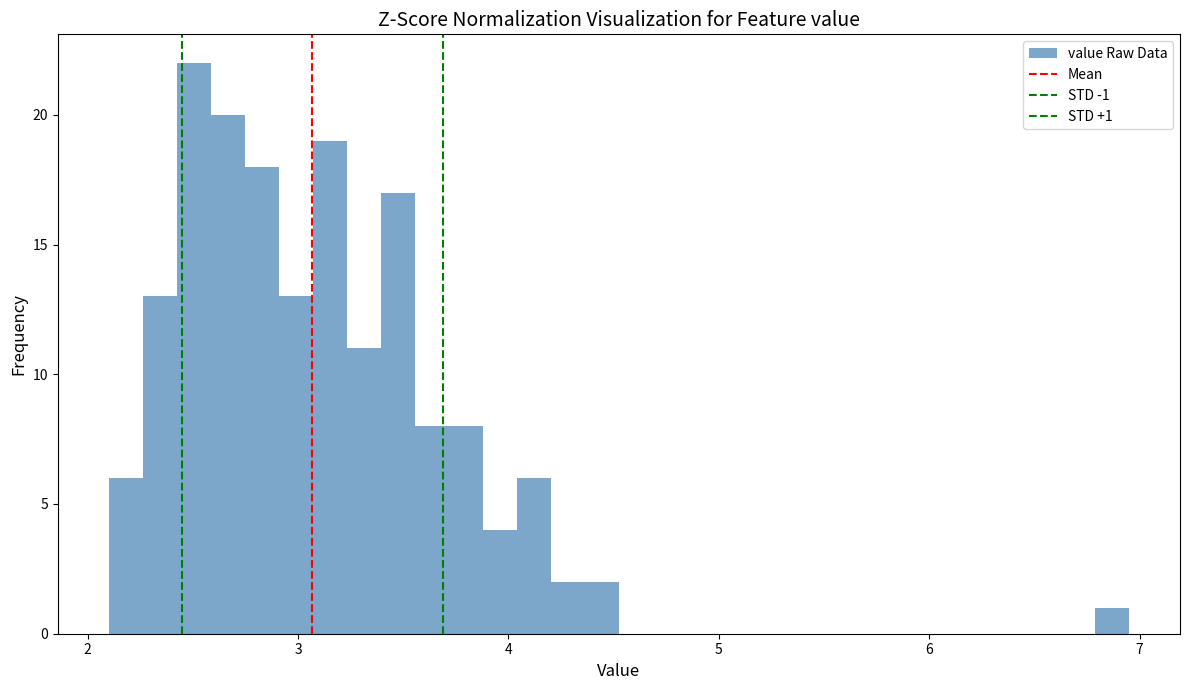

Around what value on the x-axis is the tallest bar? Give the approximate position of its centre, as read against the axis.

2.5